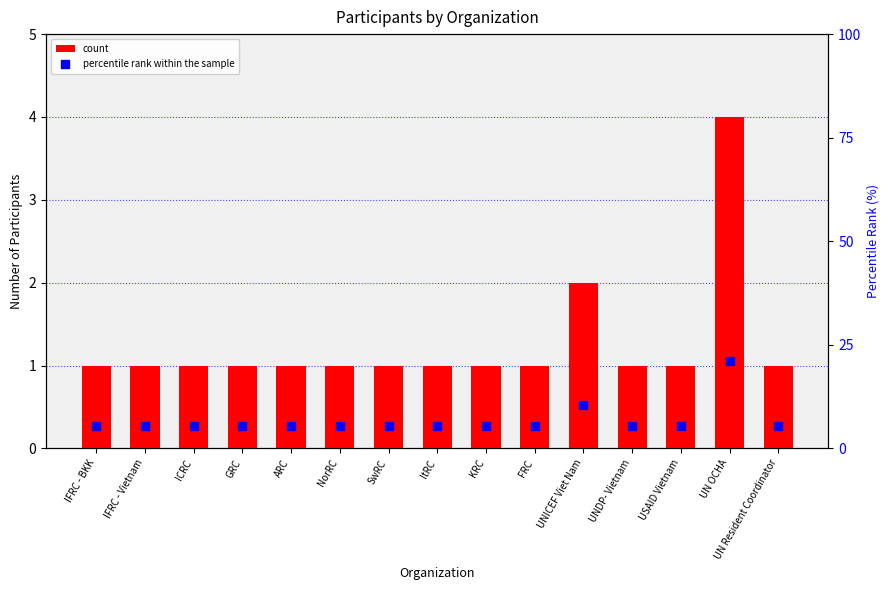

What are all the series names shown in the legend?

count, percentile rank within the sample